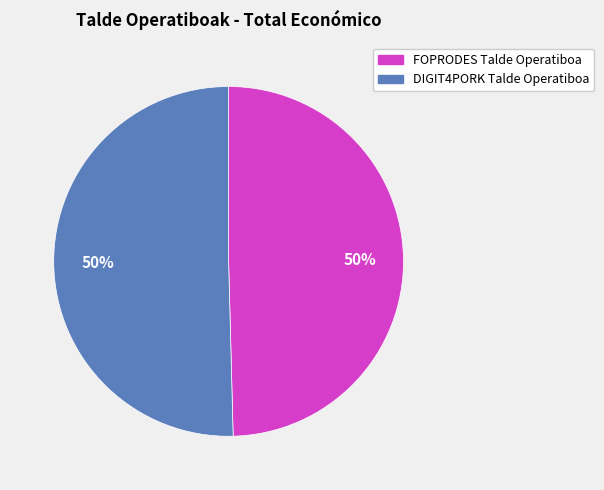

True or false: DIGIT4PORK Talde Operatiboa accounts for 37% of the total.

False